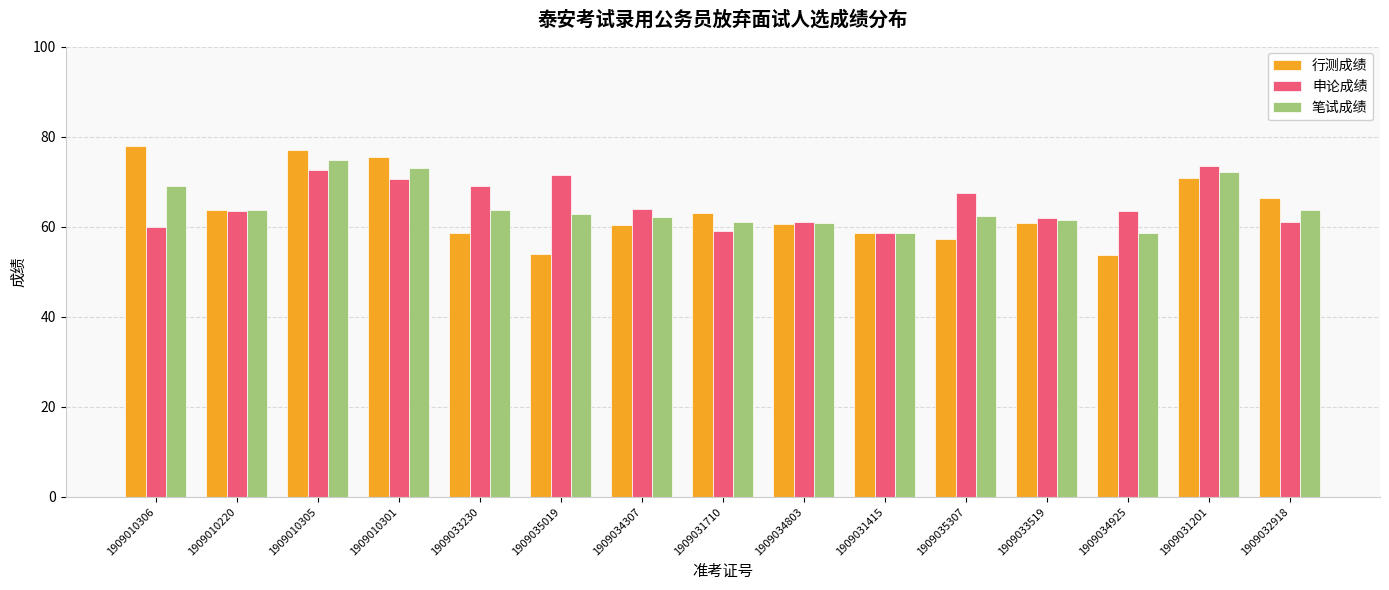

What value does the 行测成绩 series have at 1909035307?

57.3